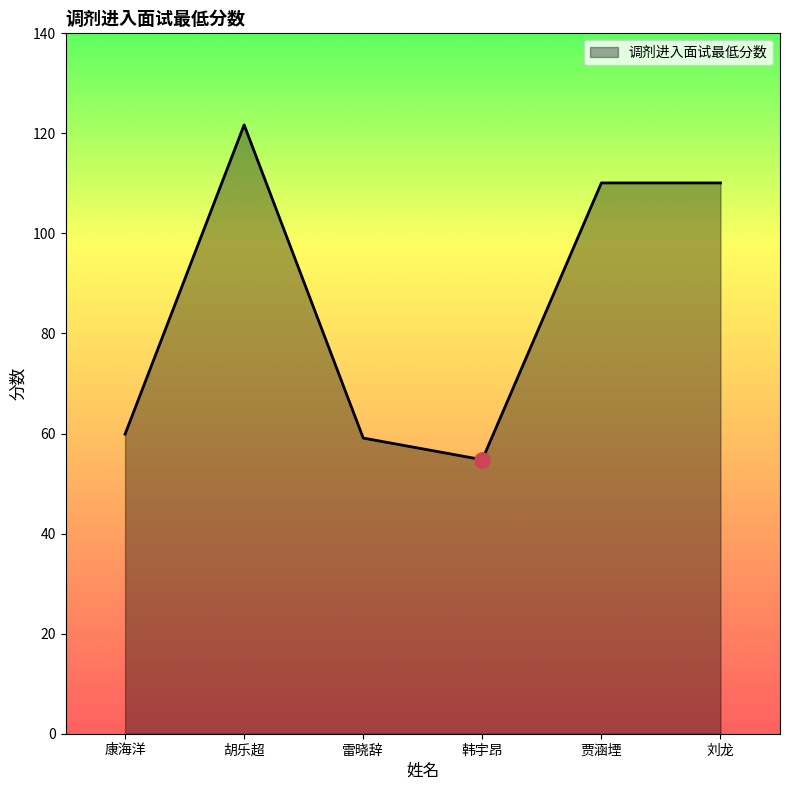

What is the ratio of the value at 贾涵堙 to the value at 雷晓辞?

1.9